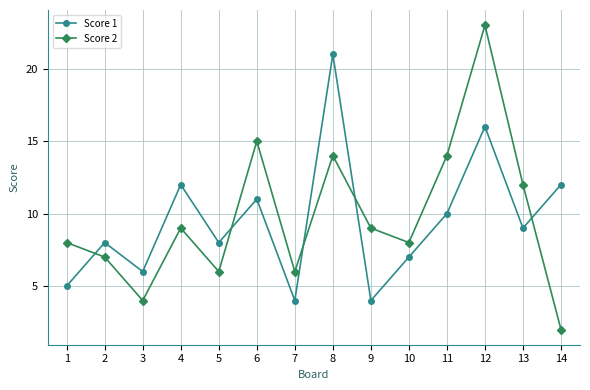

What is the total value across all series at 14?

14